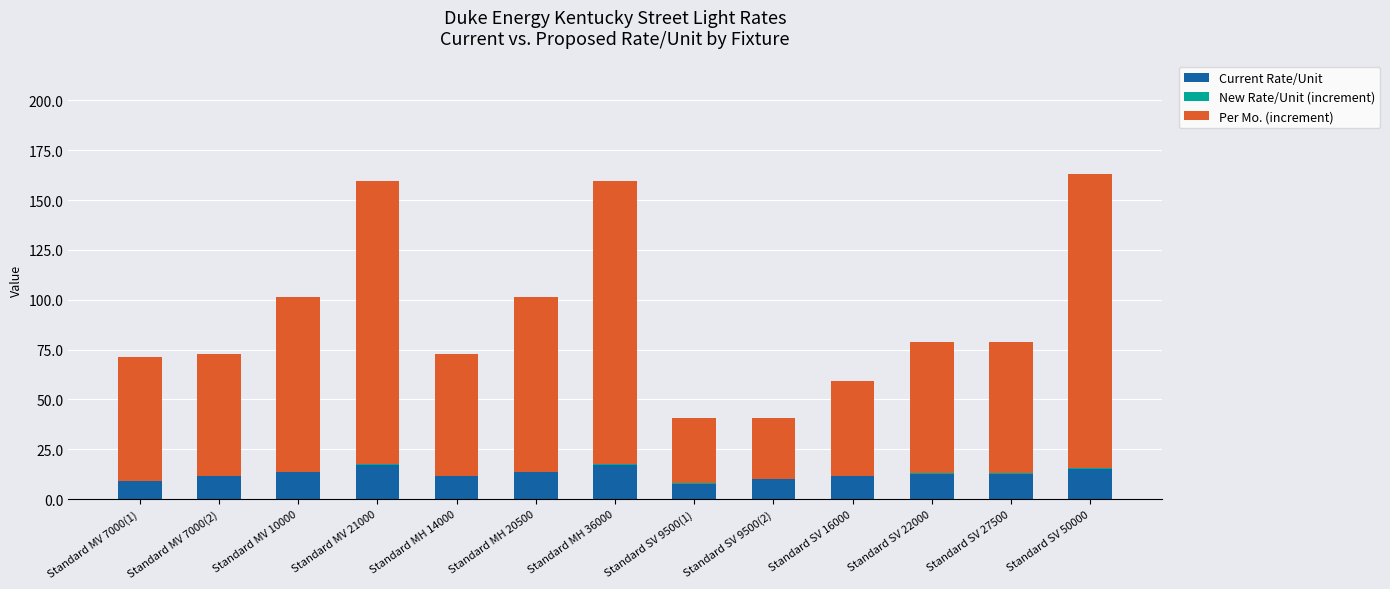

What is the highest value of the Current Rate/Unit series?

17.3